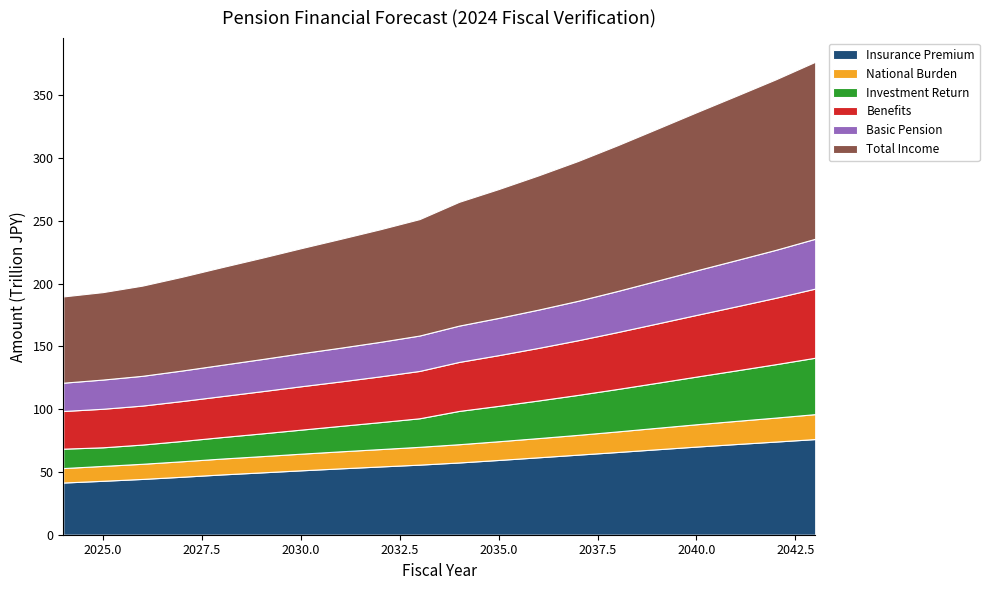

Reading right to left, what are all the values shown in this chart?

Insurance Premium: 2043=76.2	2042=74.2	2041=72.2	2040=70.2	2039=68.1	2038=65.9	2037=63.8	2036=61.7	2035=59.6	2034=57.5	2033=55.8	2032=54.3	2031=52.9	2030=51.3	2029=49.6	2028=48.0	2027=46.2	2026=44.4	2025=42.9	2024=41.6
National Burden: 2043=19.9	2042=19.1	2041=18.4	2040=17.8	2039=17.1	2038=16.4	2037=15.8	2036=15.3	2035=14.9	2034=14.5	2033=14.2	2032=13.8	2031=13.6	2030=13.3	2029=12.9	2028=12.6	2027=12.3	2026=12.1	2025=11.8	2024=11.5
Investment Return: 2043=44.9	2042=42.5	2041=40.2	2040=38.0	2039=35.8	2038=33.8	2037=31.8	2036=30.0	2035=28.2	2034=26.5	2033=22.7	2032=21.5	2031=20.3	2030=19.1	2029=18.1	2028=17.1	2027=16.2	2026=15.3	2025=14.8	2024=15.4
Benefits: 2043=55.1	2042=52.9	2041=51.0	2040=49.1	2039=47.2	2038=45.3	2037=43.5	2036=41.9	2035=40.4	2034=39.0	2033=37.7	2032=36.4	2031=35.4	2030=34.5	2029=33.6	2028=32.6	2027=31.8	2026=31.0	2025=30.7	2024=30.0
Basic Pension: 2043=39.7	2042=38.2	2041=36.8	2040=35.5	2039=34.1	2038=32.7	2037=31.4	2036=30.5	2035=29.7	2034=28.9	2033=28.2	2032=27.5	2031=26.9	2030=26.3	2029=25.6	2028=25.0	2027=24.3	2026=23.7	2025=23.3	2024=22.5
Total Income: 2043=141.0	2042=135.8	2041=130.9	2040=126.0	2039=121.0	2038=116.1	2037=111.3	2036=106.9	2035=102.6	2034=98.6	2033=92.7	2032=89.7	2031=86.7	2030=83.7	2029=80.7	2028=77.8	2027=74.7	2026=71.8	2025=69.7	2024=68.7